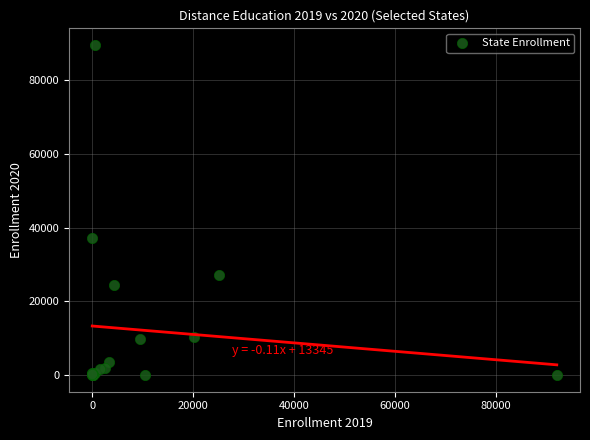

What Y value in the scatter plot is closest to 44798?

37110